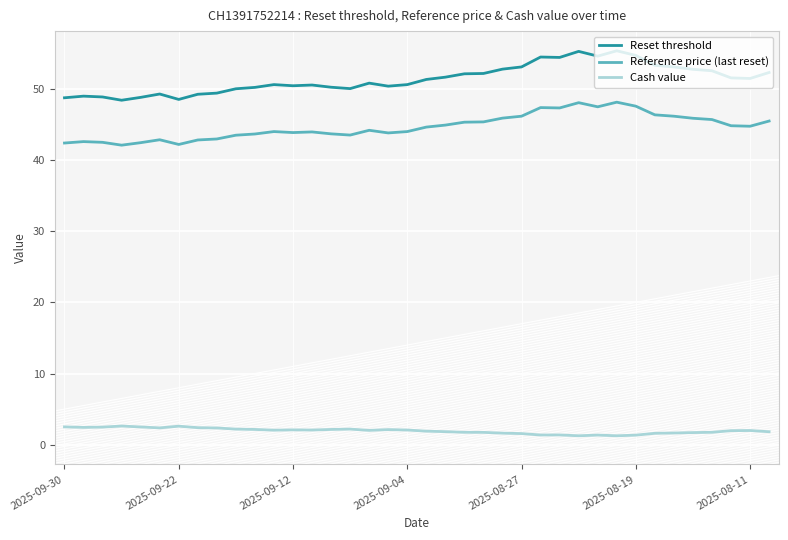

Which series has the widest spread of values?

Reset threshold